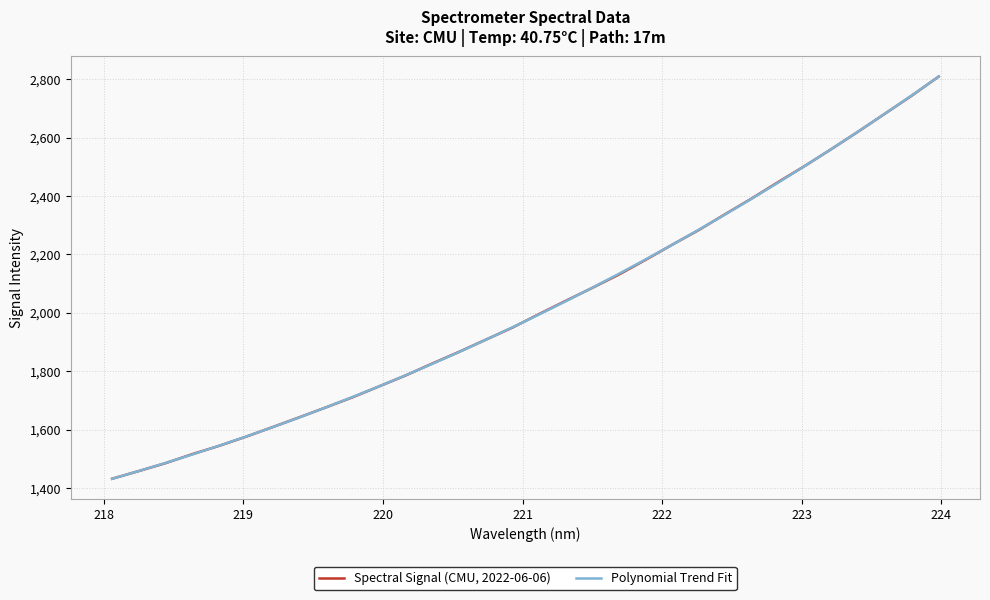

List the series in order of their peak value, highest first.

Spectral Signal (CMU, 2022-06-06), Polynomial Trend Fit